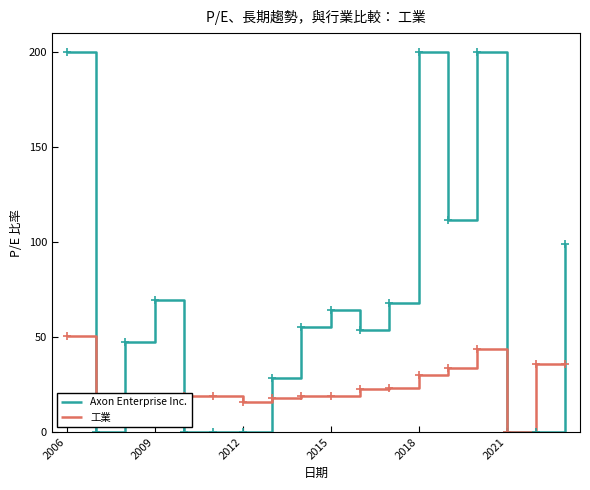

List the series in order of their overall mean, lowest first.

工業, Axon Enterprise Inc.